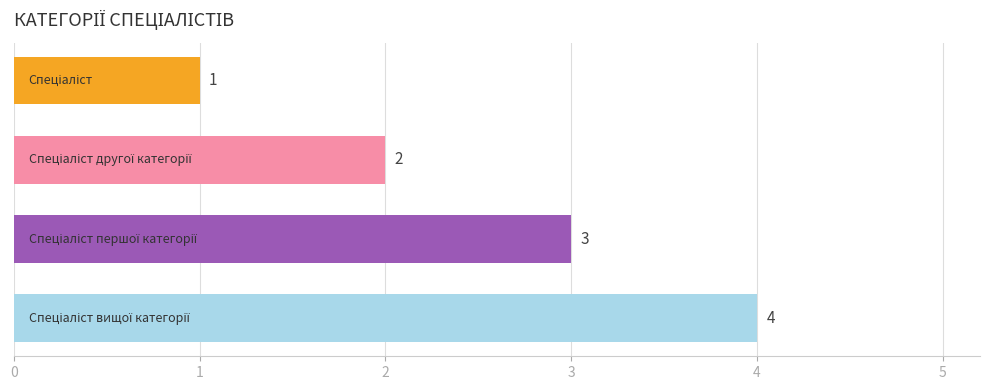

What is the greatest value displayed?

4